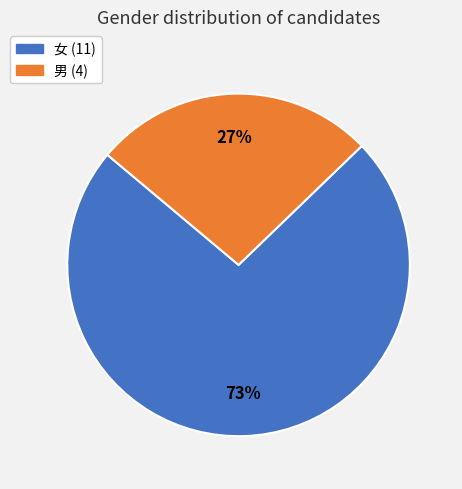

Rank the categories by value from highest to lowest.

女, 男